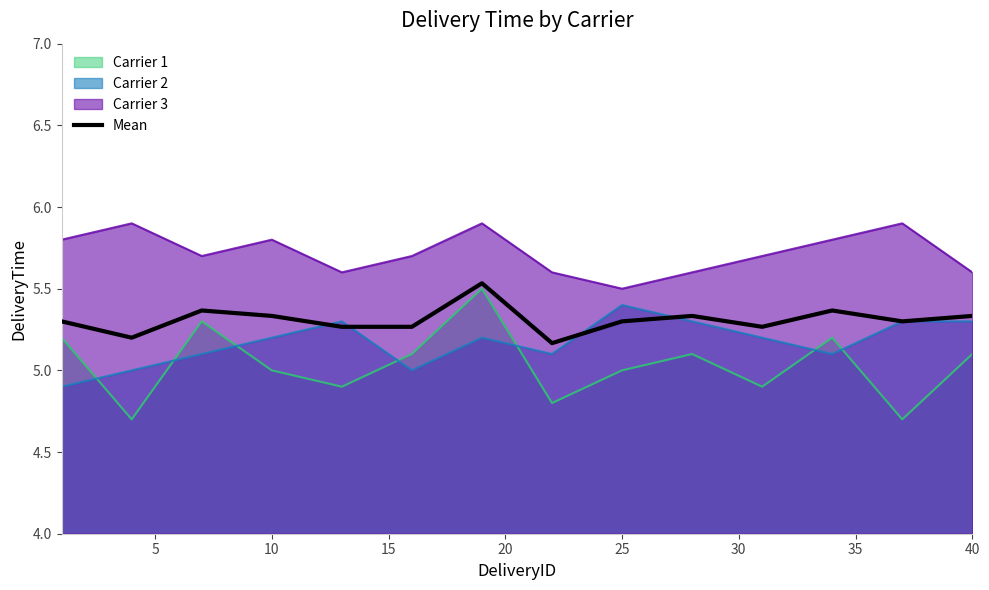

Which series has the largest total across all categories?

Carrier 3